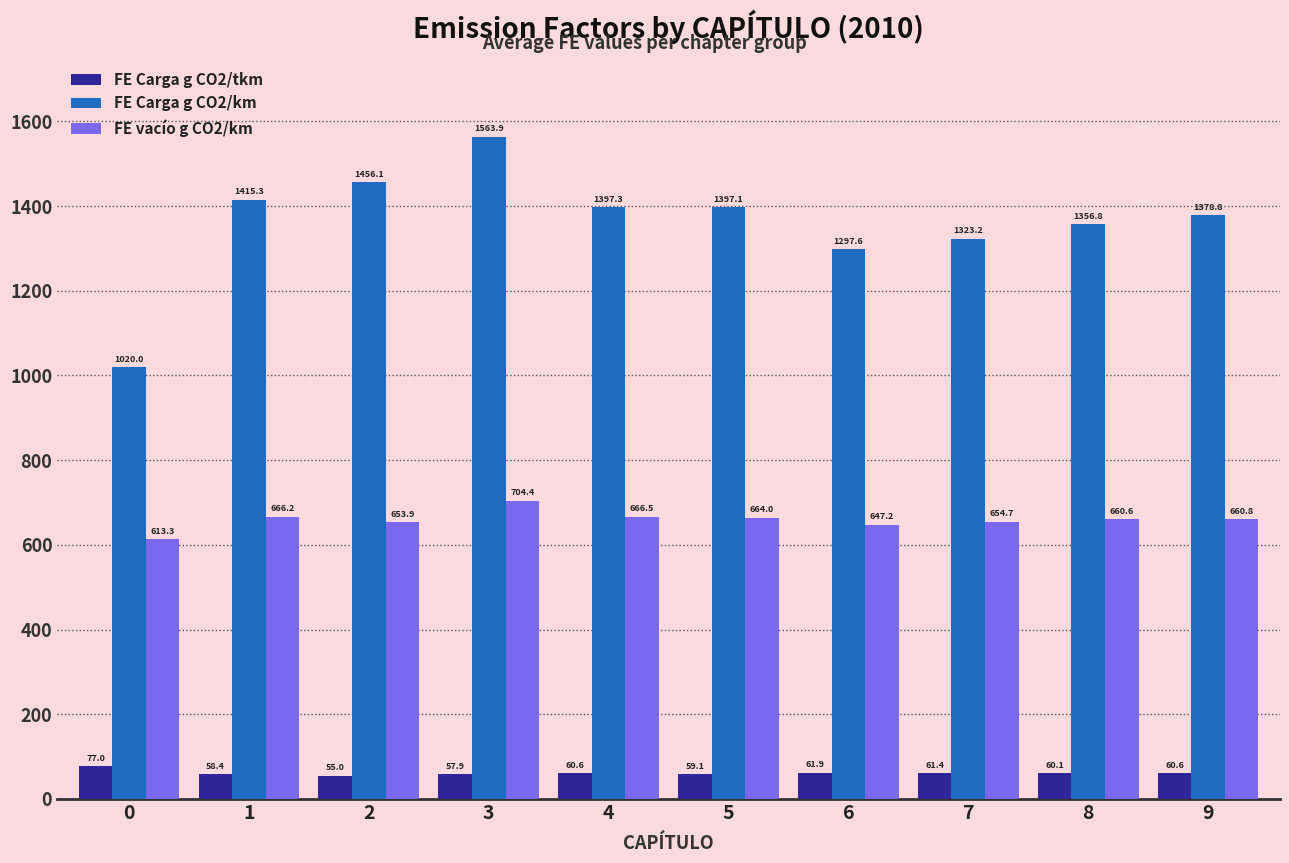

What is the average value of the FE Carga g CO2/tkm series?

61.2